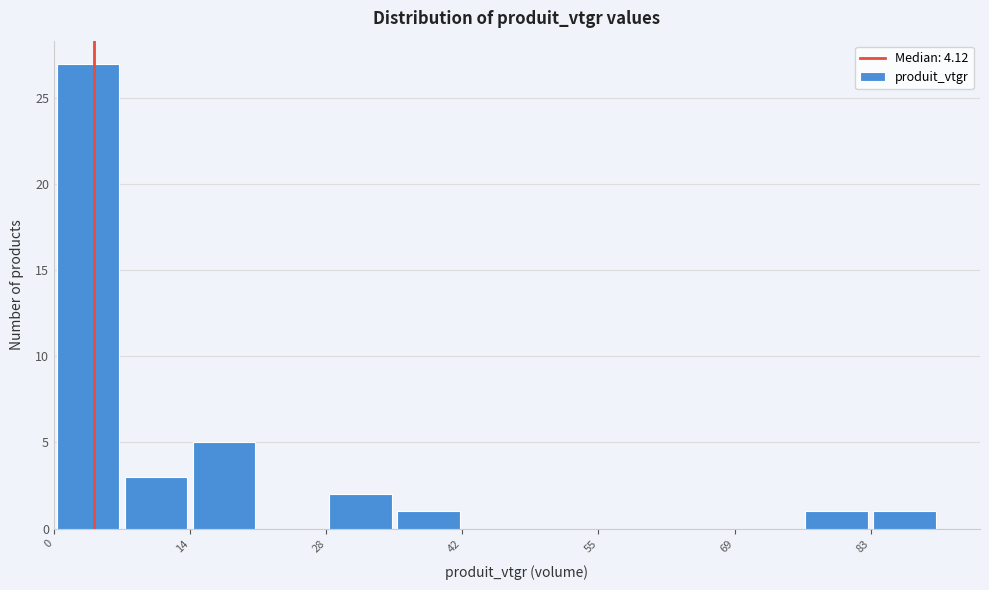

Around what value on the x-axis is the tallest bar? Give the approximate position of its centre, as read against the axis.

4